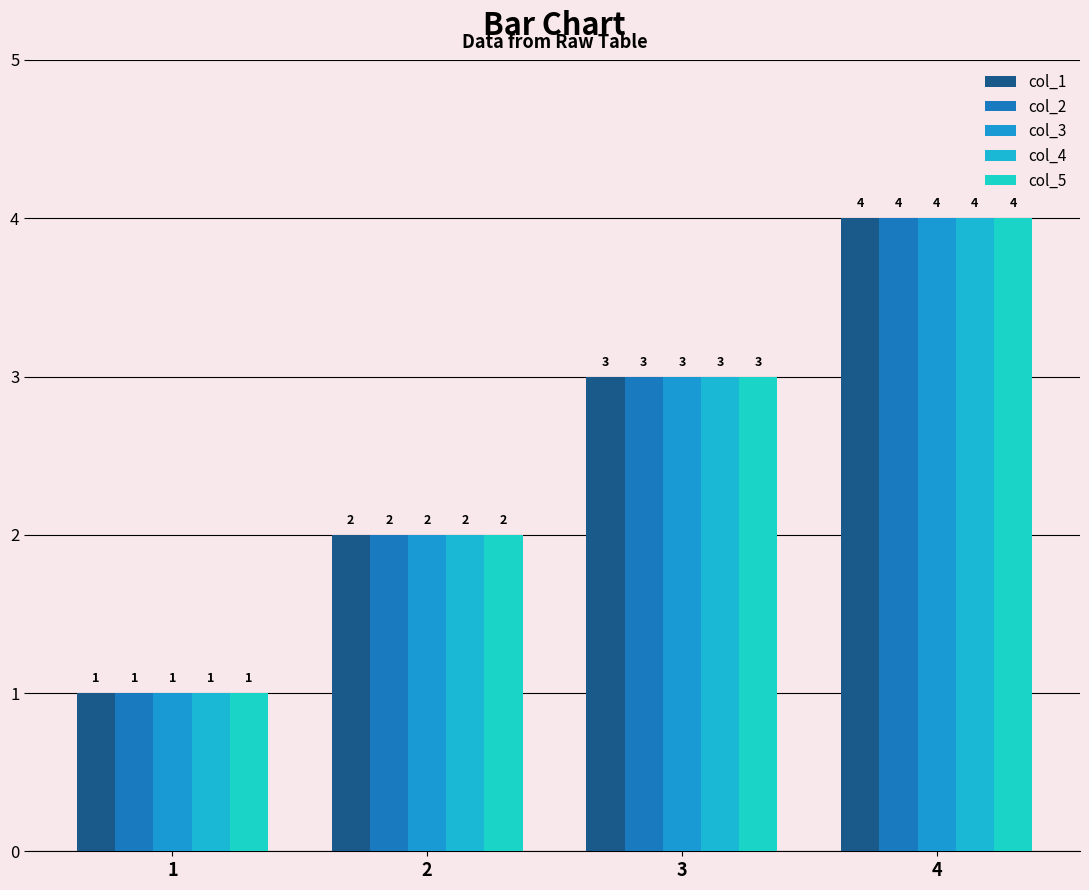

What is the minimum value shown in the chart?

1